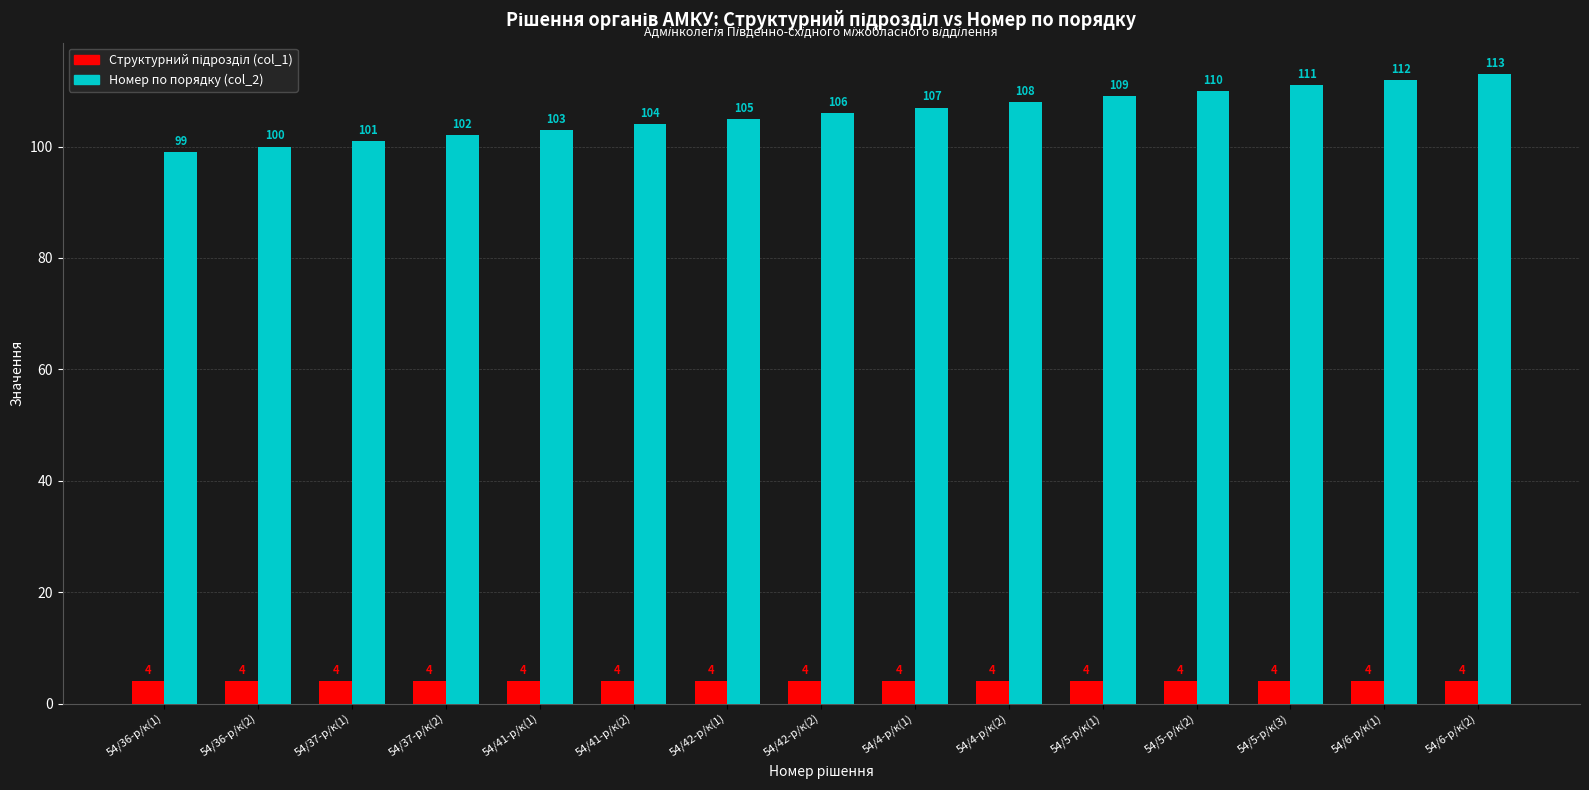

Are the bars horizontal?

No